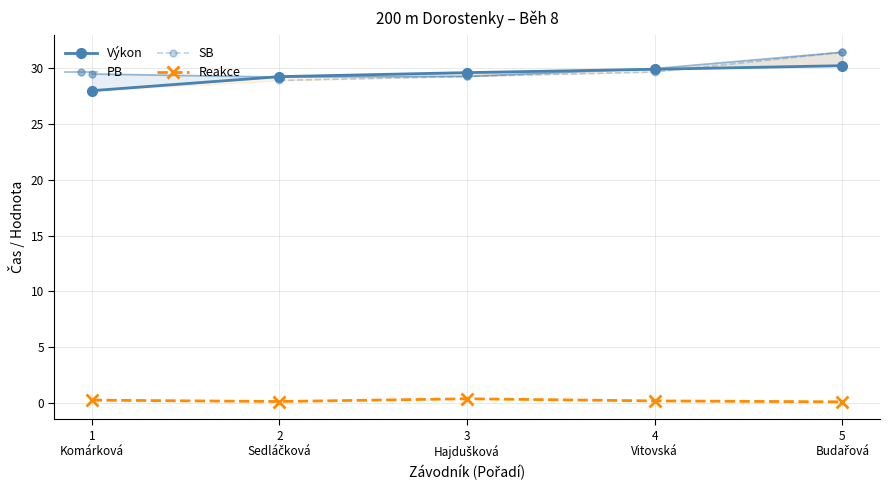

How many lines are shown in the chart?

4